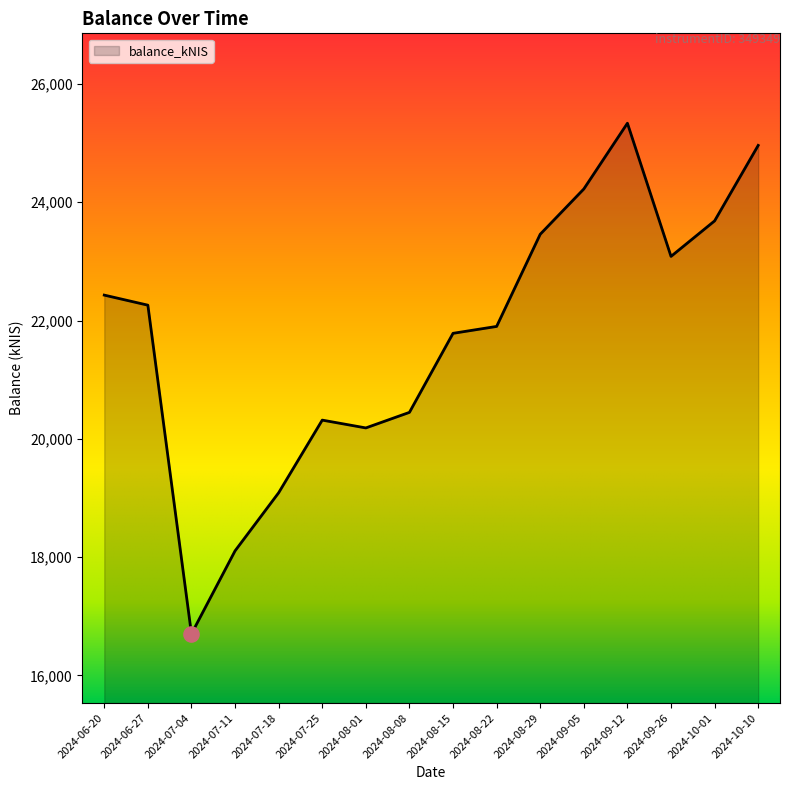

Which has a higher value, 2024-10-10 or 2024-09-05?

2024-10-10